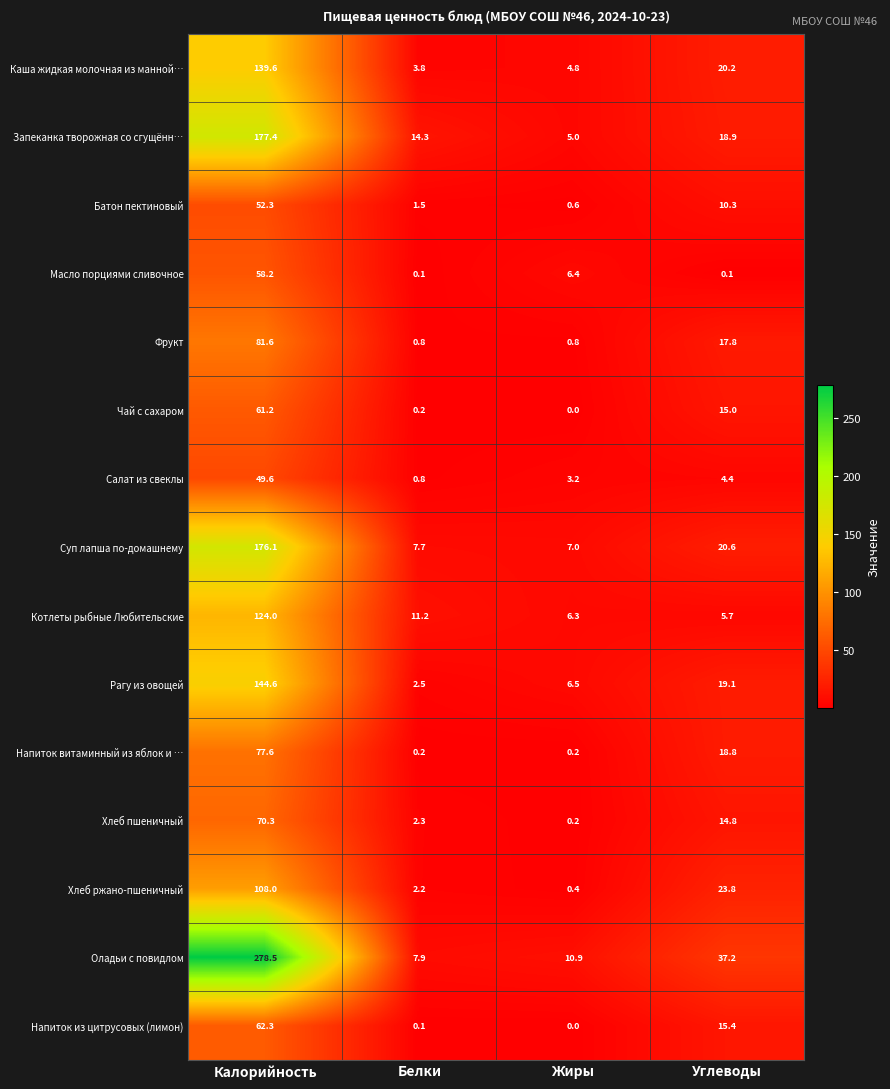

At how many categories does at least one series exceed 134?

1